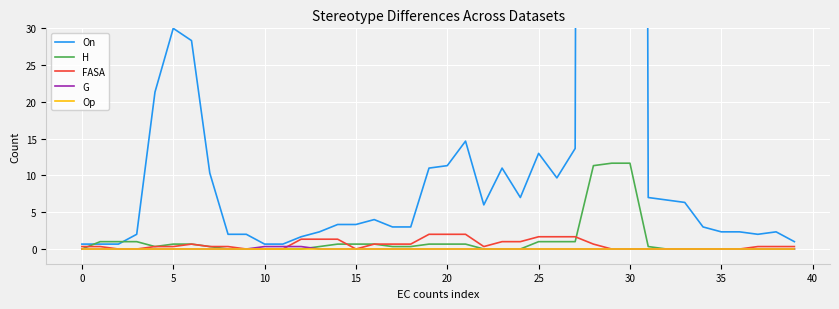

The value of On at 26 is 9.7. True or false?

True